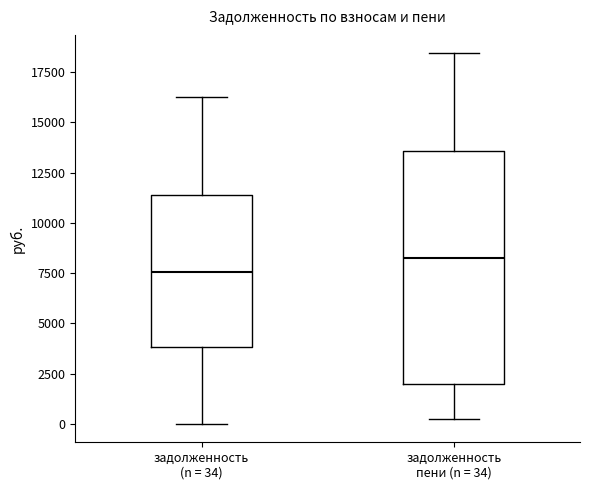

Which box has the lowest median line?

задолженность (n = 34)